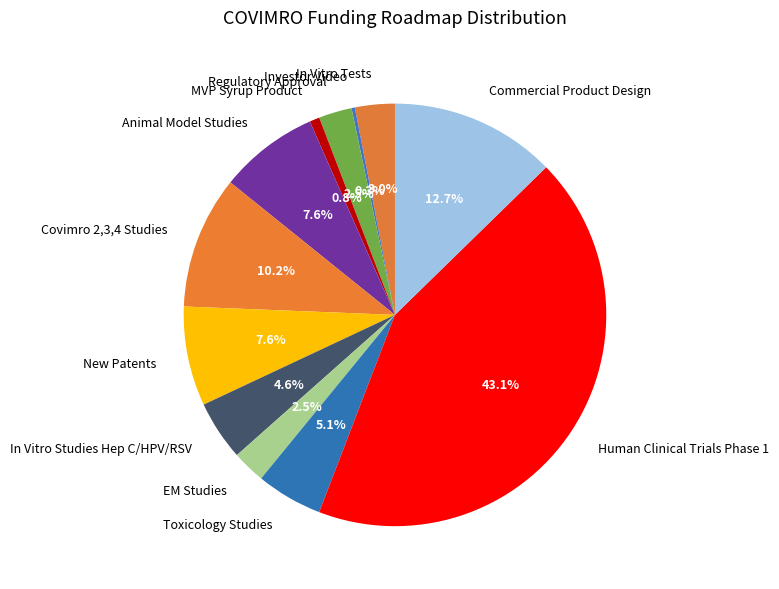

True or false: In Vitro Studies Hep C/HPV/RSV accounts for 5% of the total.

True